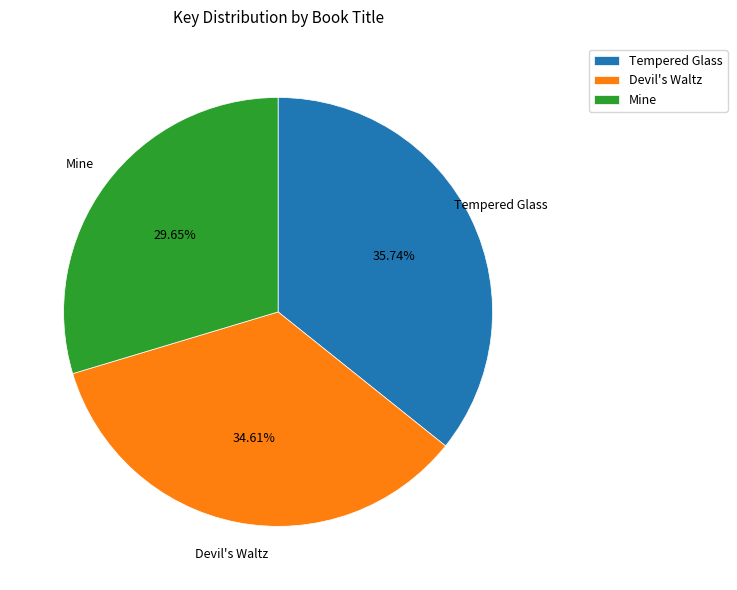

Which has a higher value, Mine or Tempered Glass?

Tempered Glass